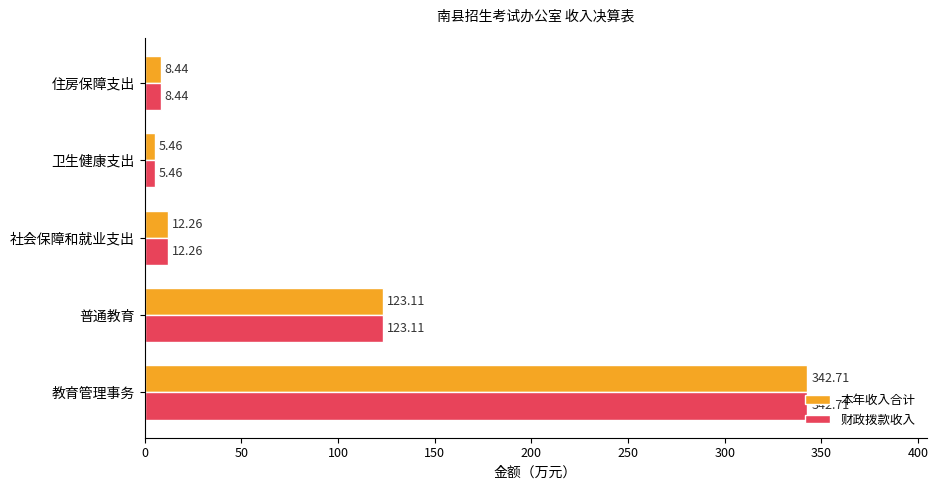

Which category has the lowest value across all series?

卫生健康支出